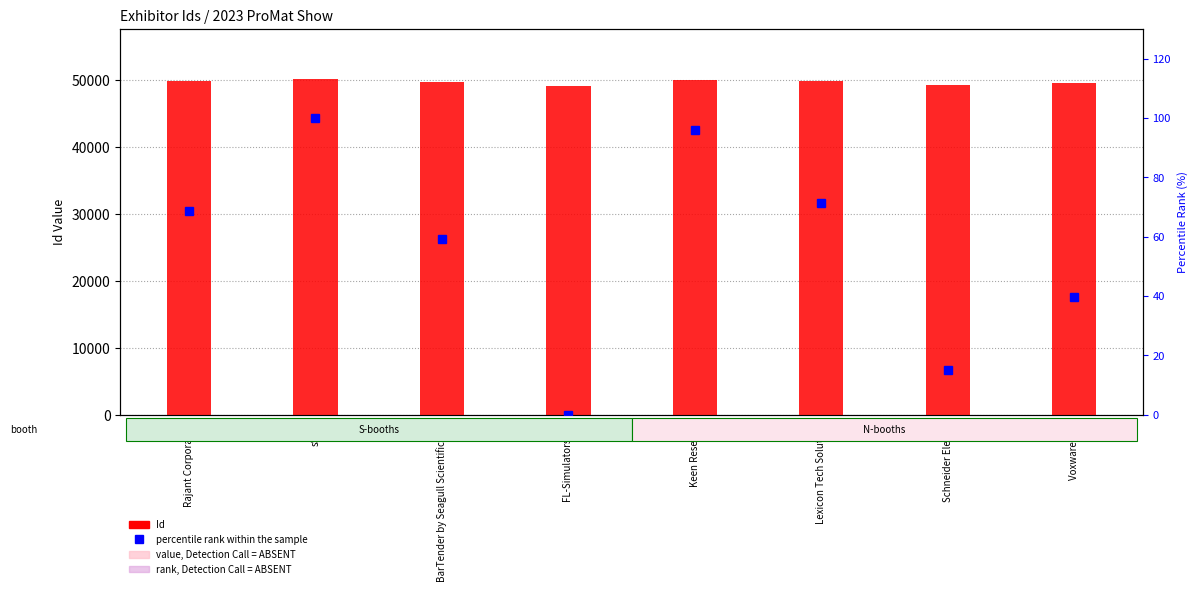

How many values in percentile rank within the sample are above zero?

7